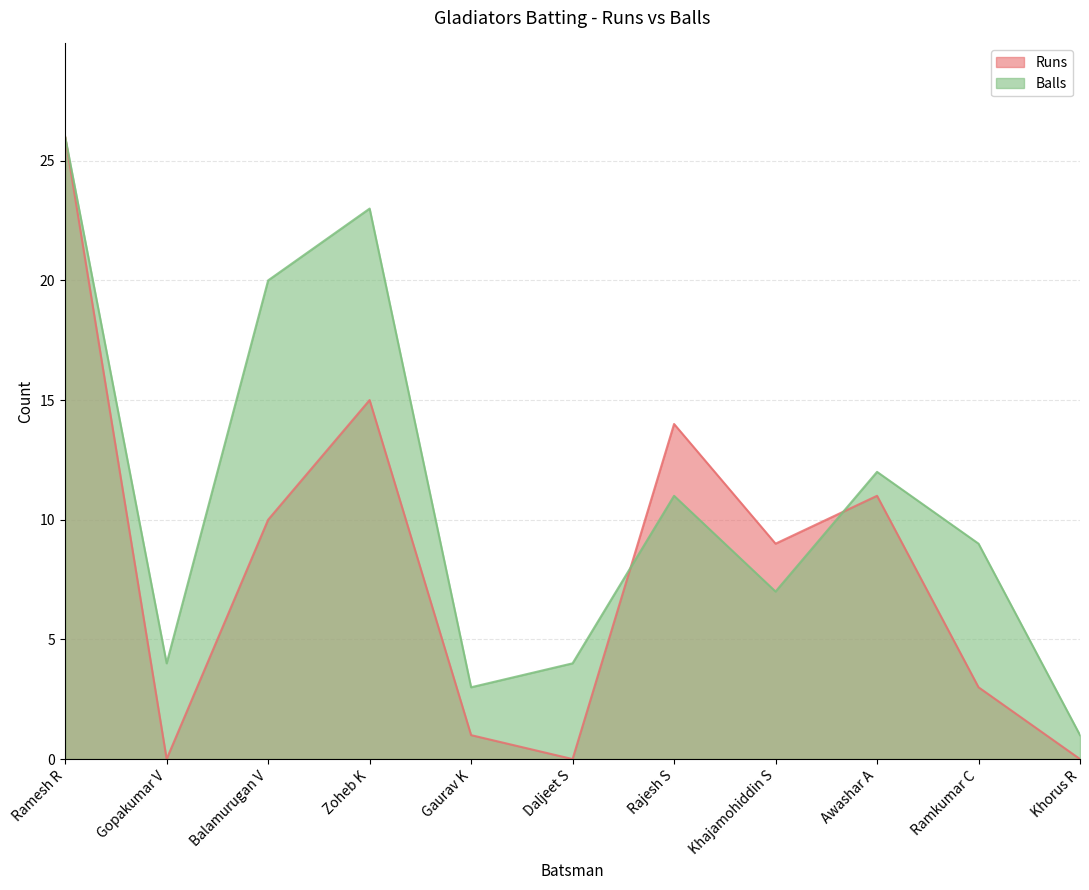

What is the value of the Balls point at the 1st from the left?

26